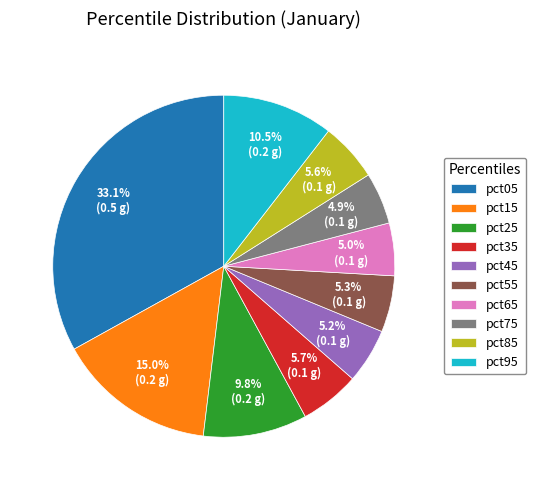

True or false: pct35 accounts for 6% of the total.

True